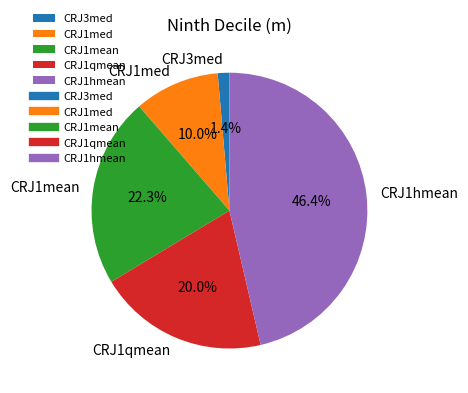

True or false: CRJ1qmean accounts for 32% of the total.

False